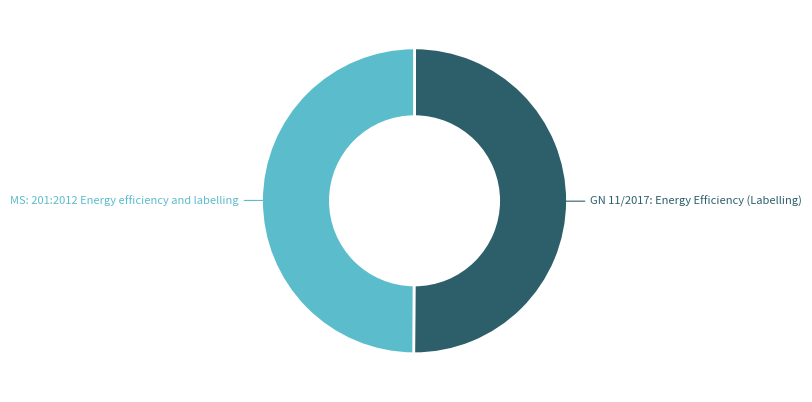

True or false: MS: 201:2012 Energy efficiency and labelling accounts for 39% of the total.

False